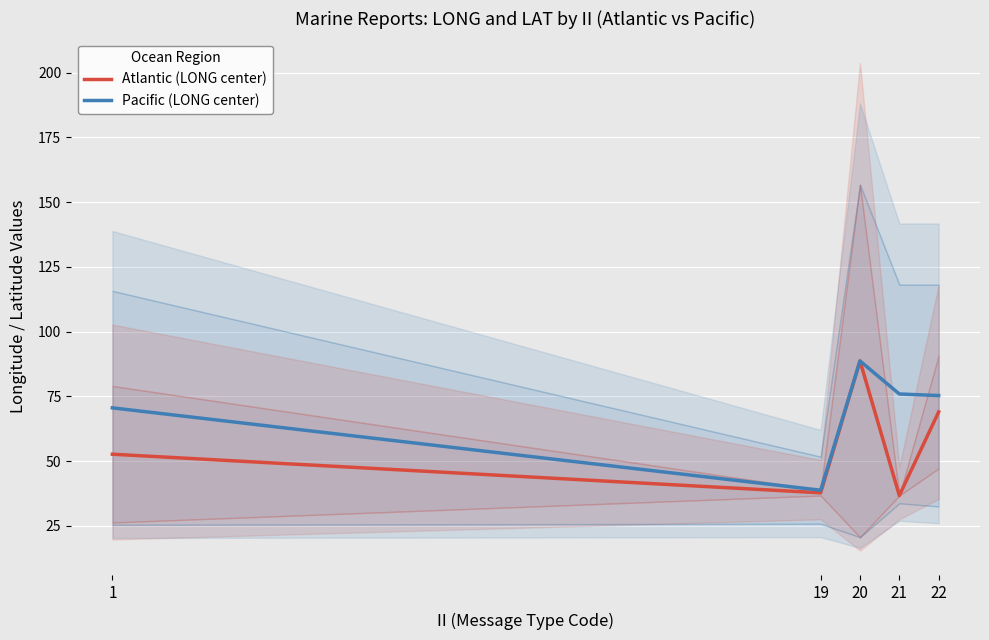

The Atlantic (LONG center) series shows 69.0 at 22. True or false?

True